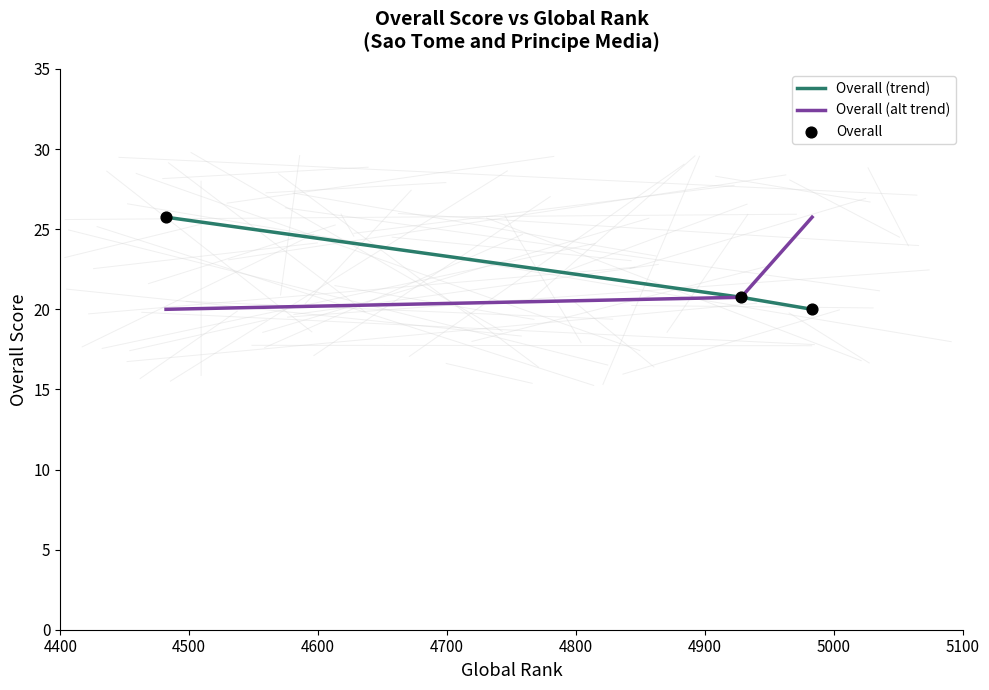

At how many categories does at least one series exceed 23?

2